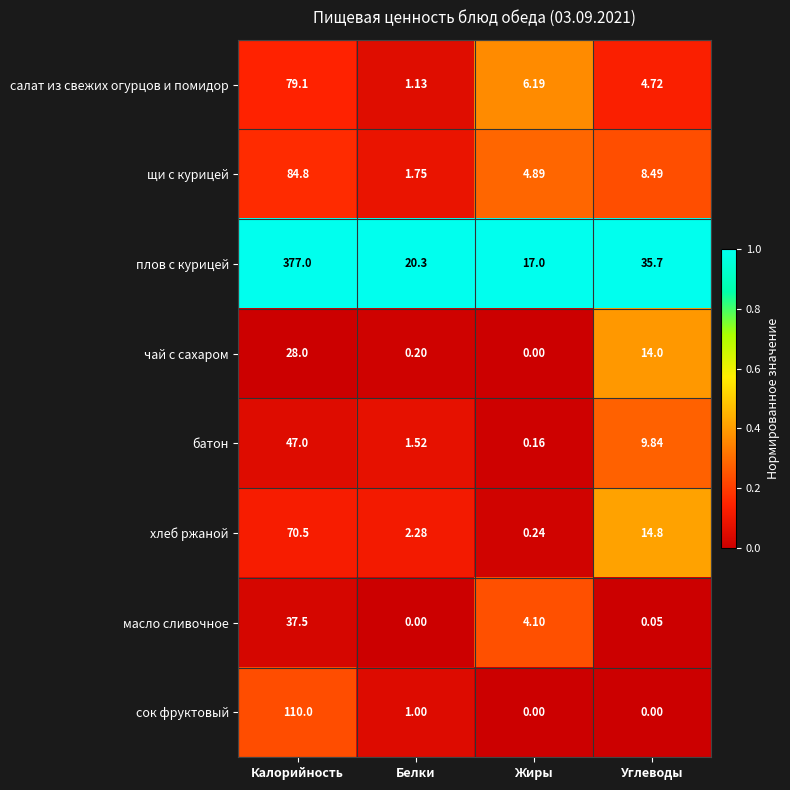

At how many categories does at least one series exceed 0?

4